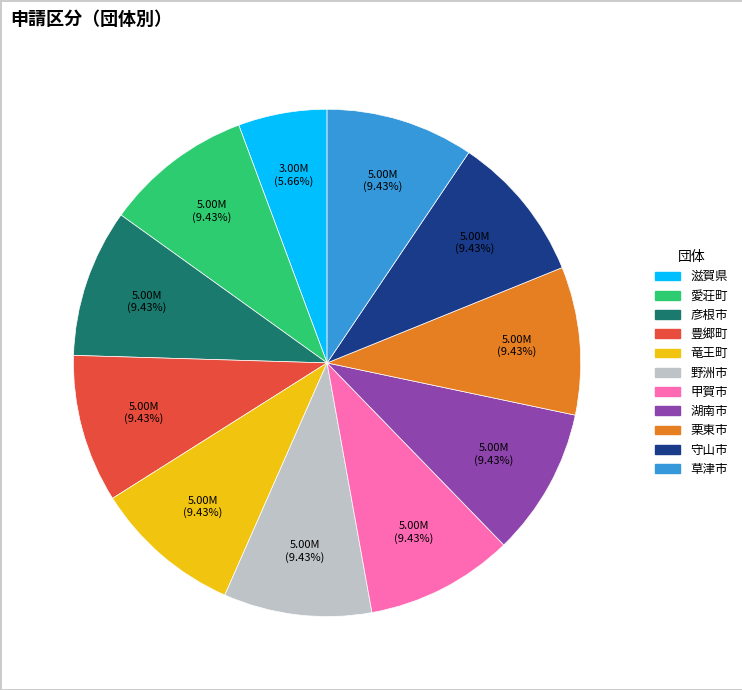

Is there any slice that represents more than half of the pie?

No